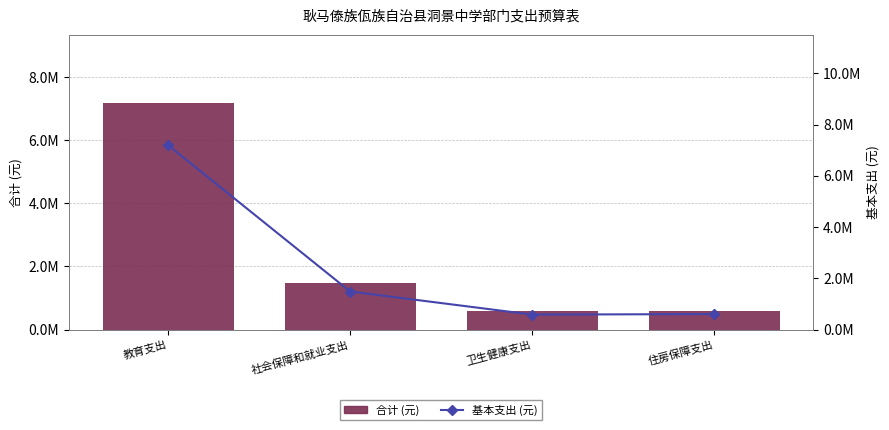

At which label is 合计 (元) closest to 3886922?

社会保障和就业支出